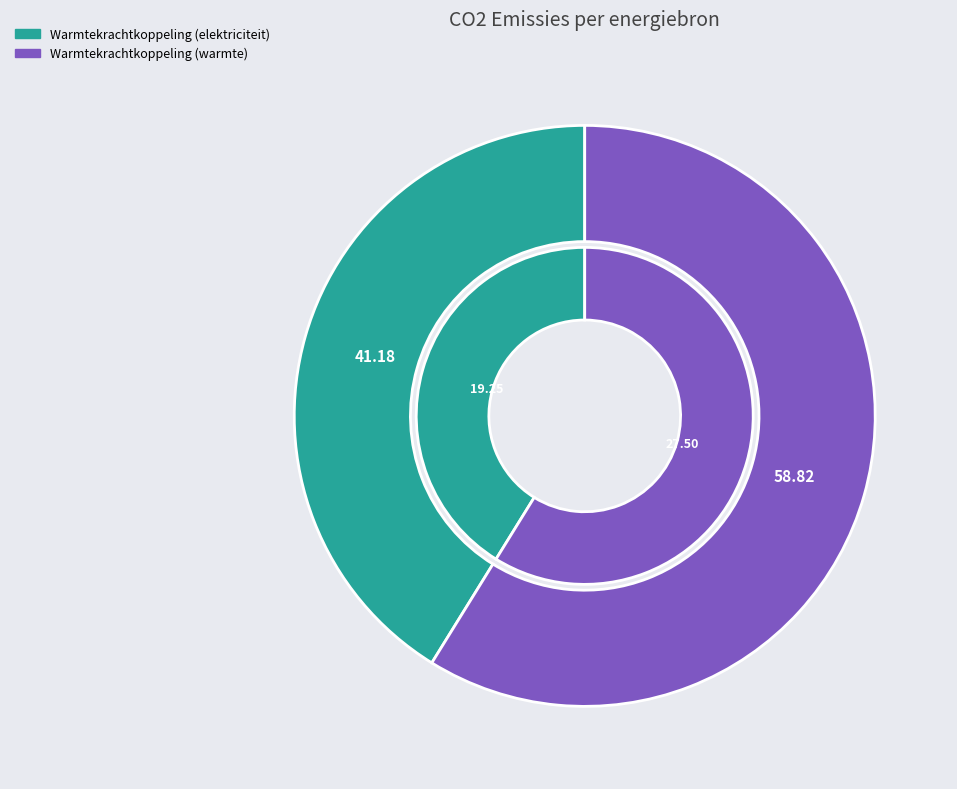

To the nearest percent, what portion does Warmtekrachtkoppeling (warmte) represent?

59%